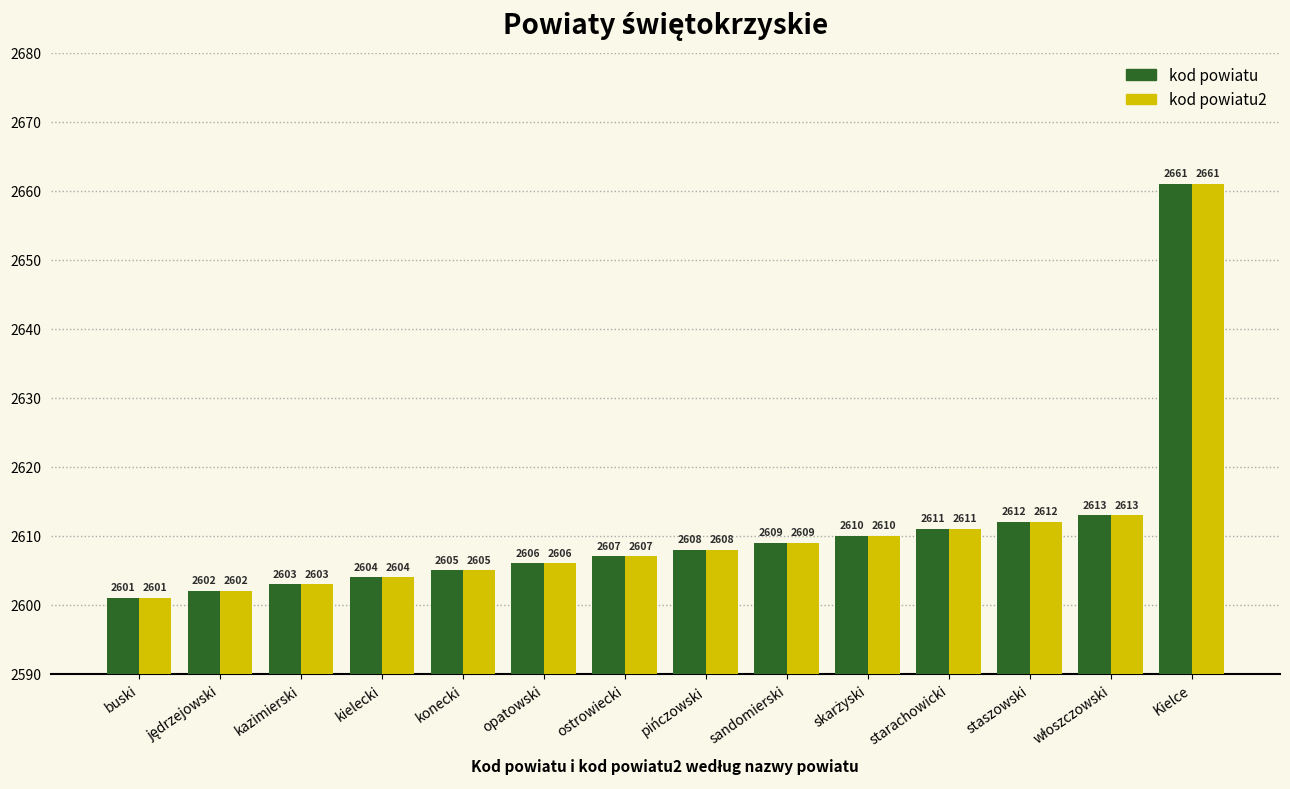

What is the total value across all series at konecki?

5210